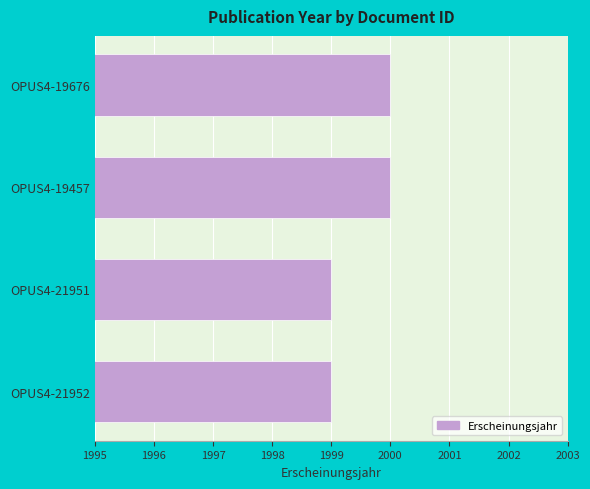

What is the smallest value displayed?

1999